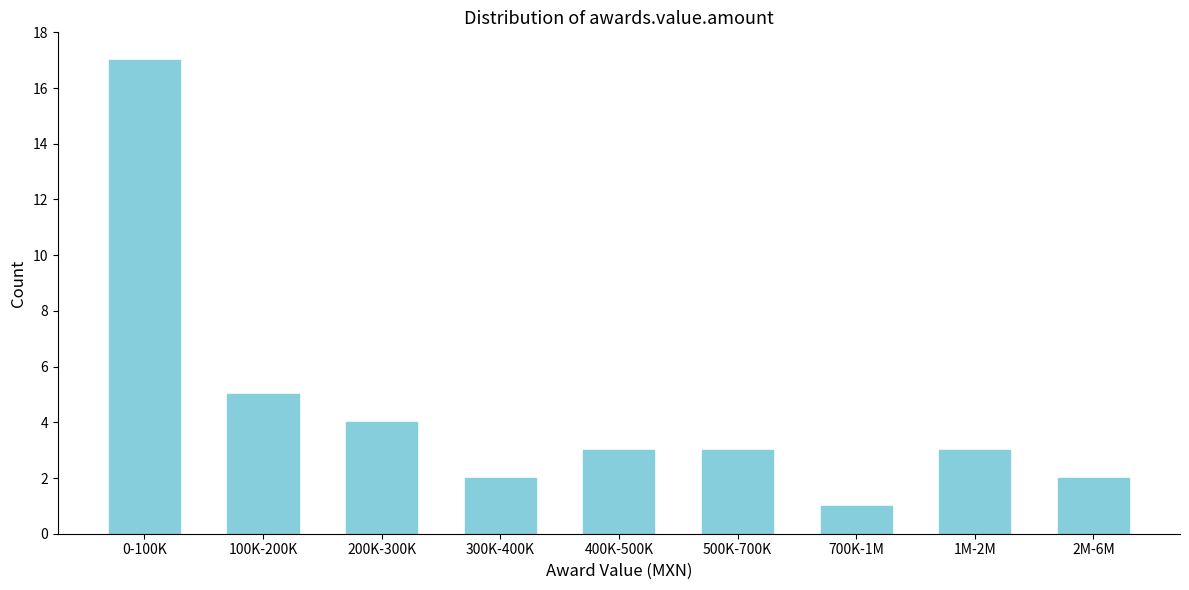

Reading left to right, list all the values displayed in this chart.

0-100K=17	100K-200K=5	200K-300K=4	300K-400K=2	400K-500K=3	500K-700K=3	700K-1M=1	1M-2M=3	2M-6M=2